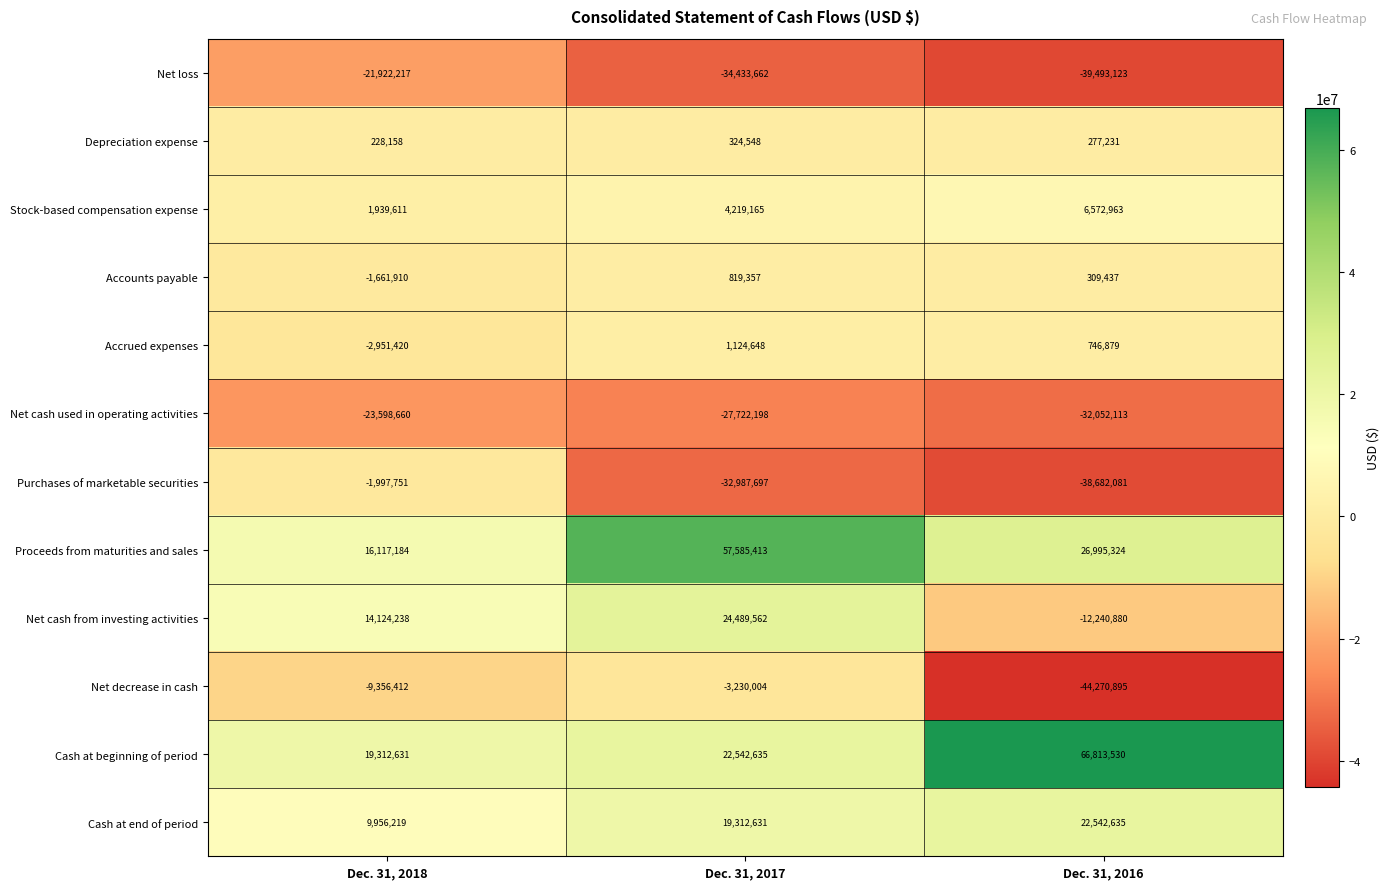

Where does the Accrued expenses series first go above 746879?

Dec. 31, 2017